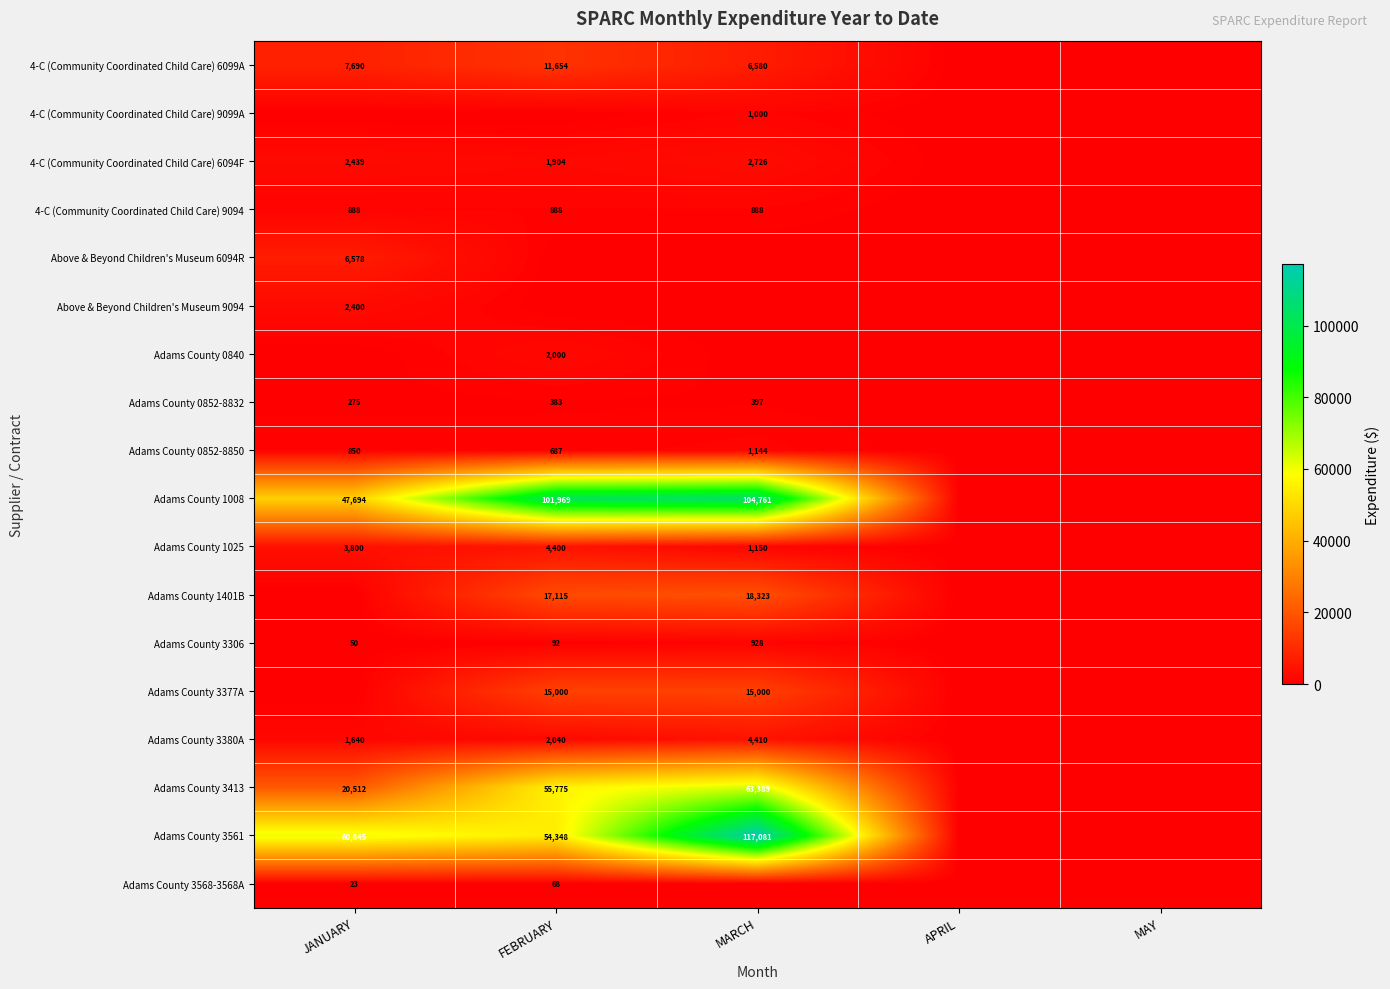

The Adams County 3413 series shows 30315 at FEBRUARY. True or false?

False